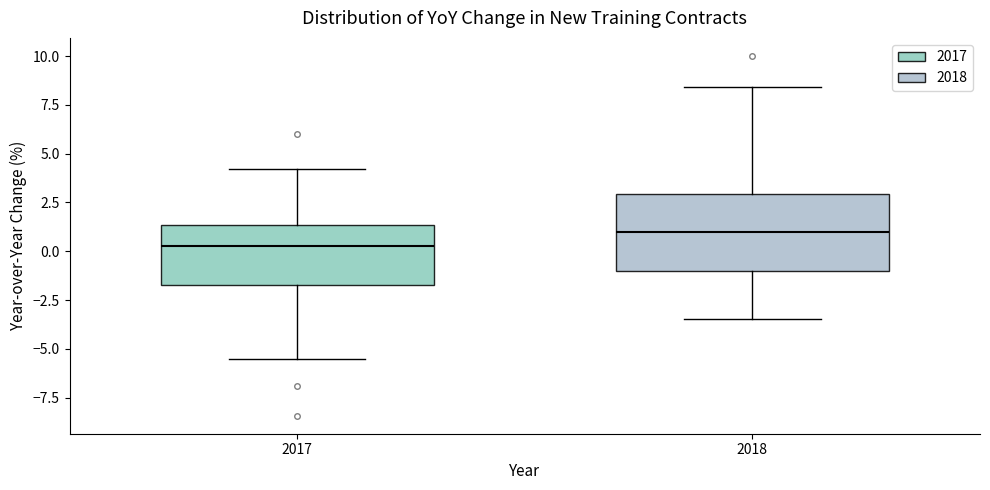

Which box has the lowest median line?

2017